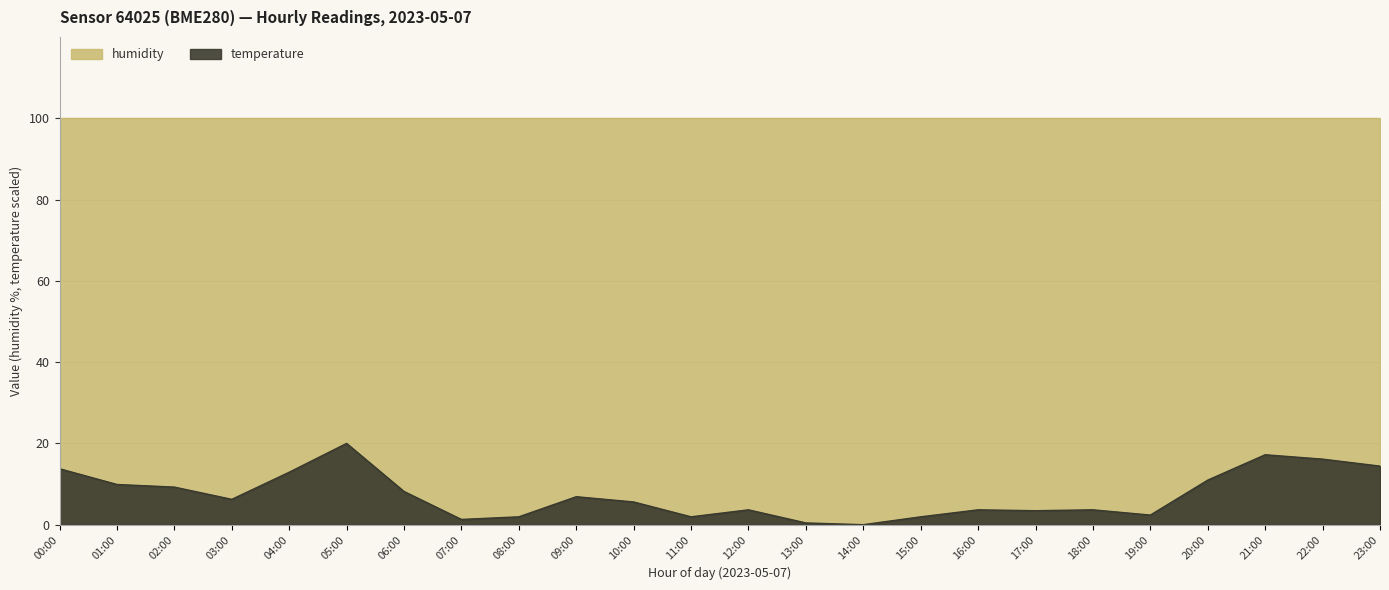

What position from the right is 20:00?

4